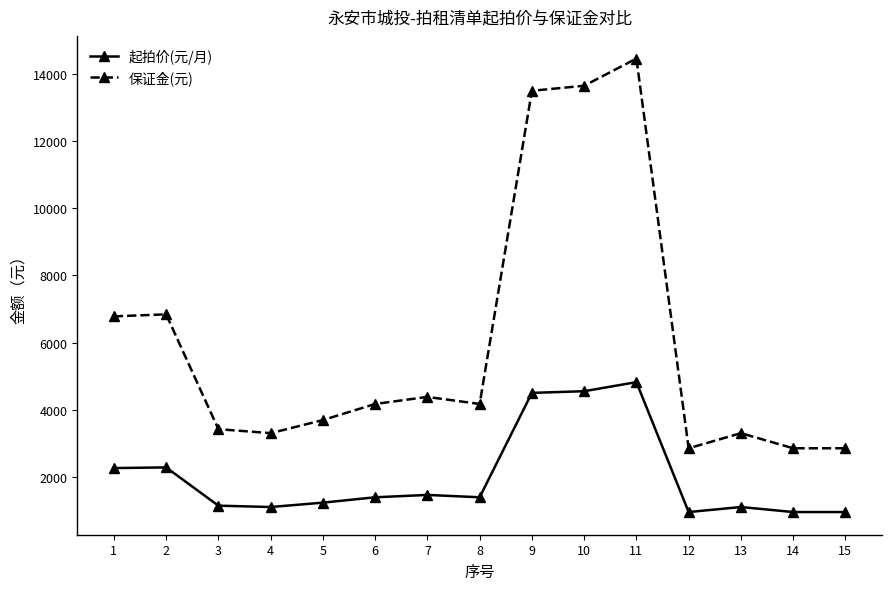

List the series in order of their peak value, lowest first.

起拍价(元/月), 保证金(元)